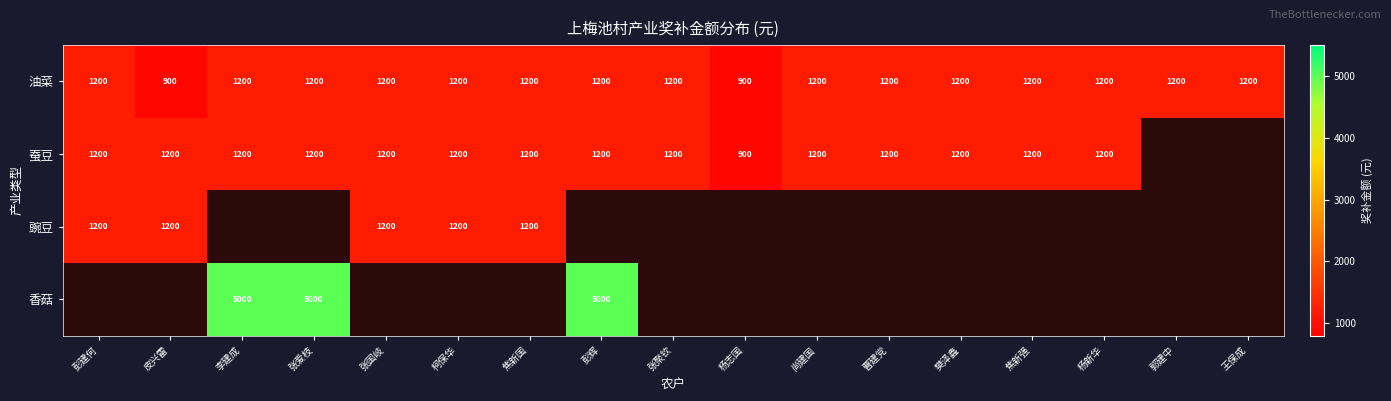

What is the spread (max minus min) of values at 李建成?

3800.0